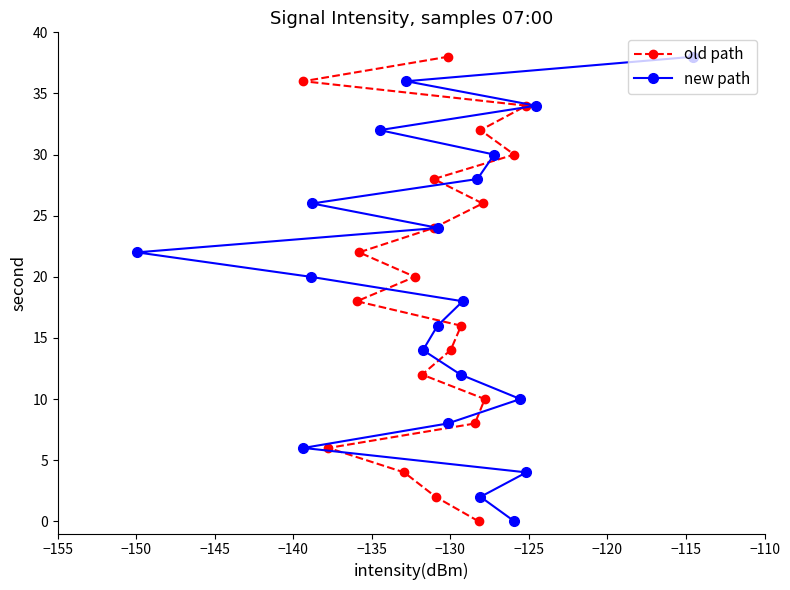

What are all the series names shown in the legend?

old path, new path